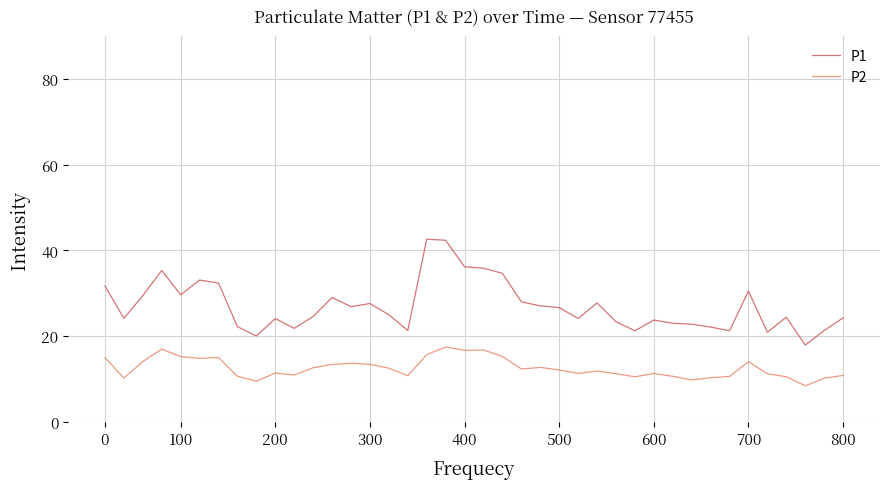

What is the minimum value shown in the chart?

8.4